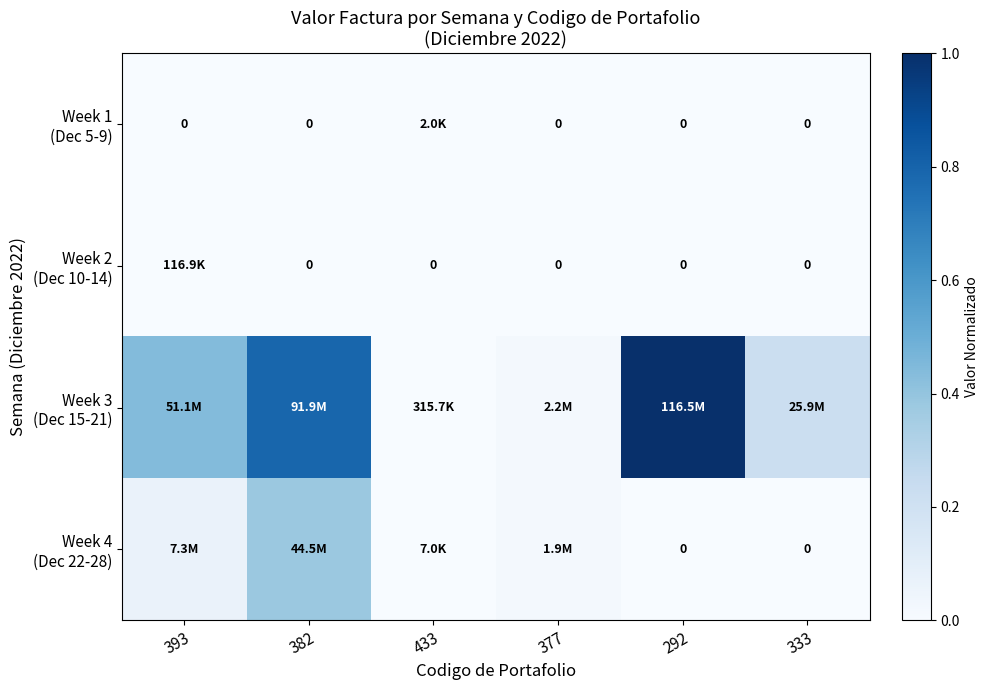

The value of Week 1 (Dec 5-9) at 433 is 0.0. True or false?

True